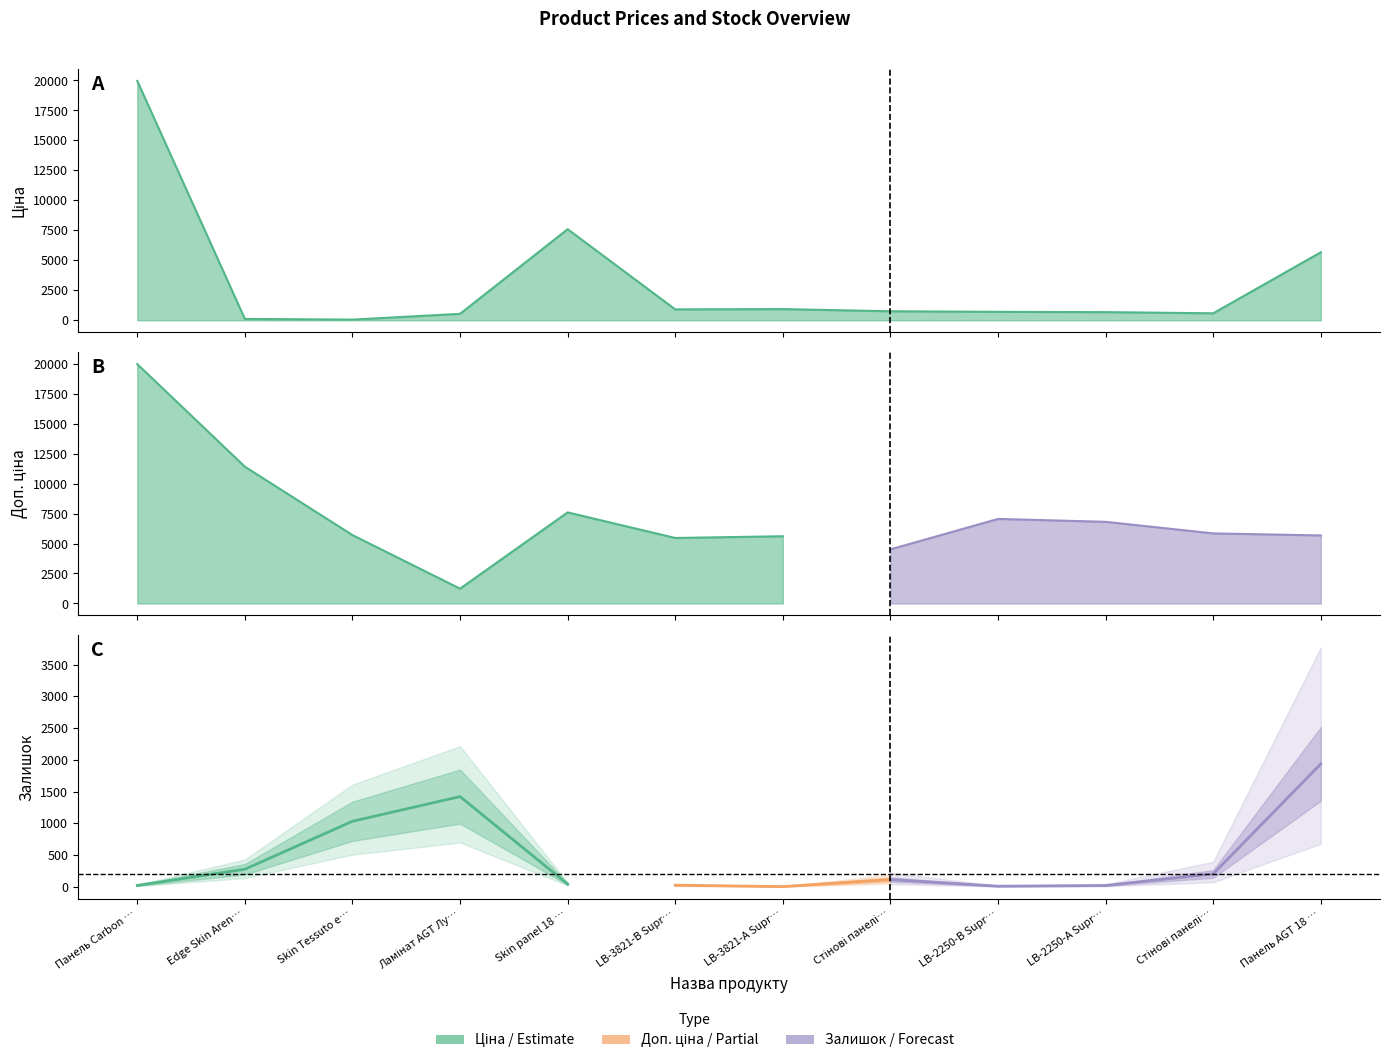

At which label is Залишок closest to 968?

Skin Tessuto edge